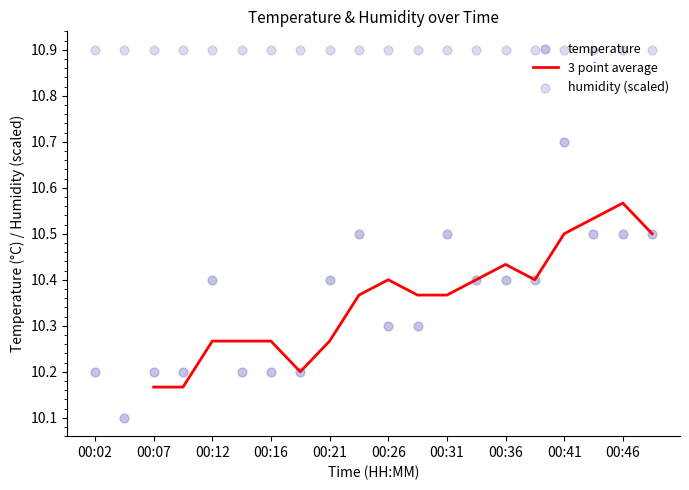

What is the change in value from 00:19 to 00:36?

+0.2